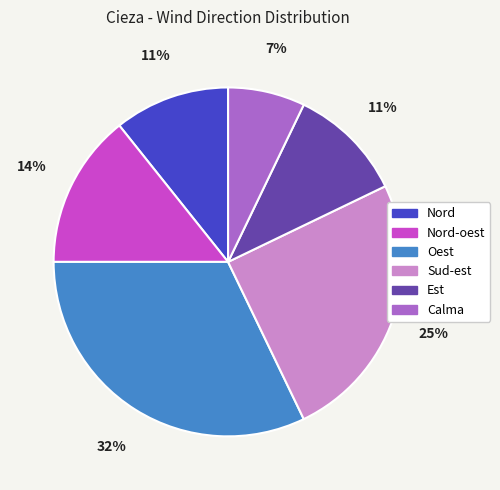

Is there any slice that represents more than half of the pie?

No